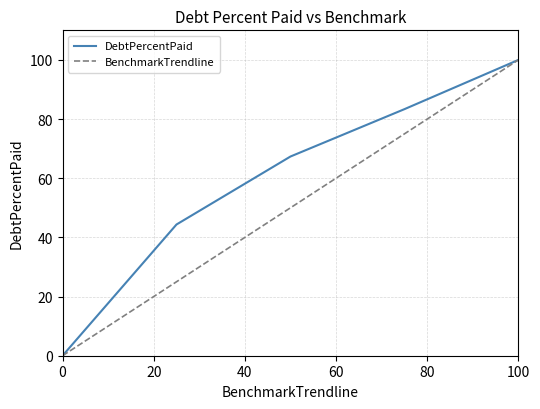

How many distinct data groups are displayed?

2